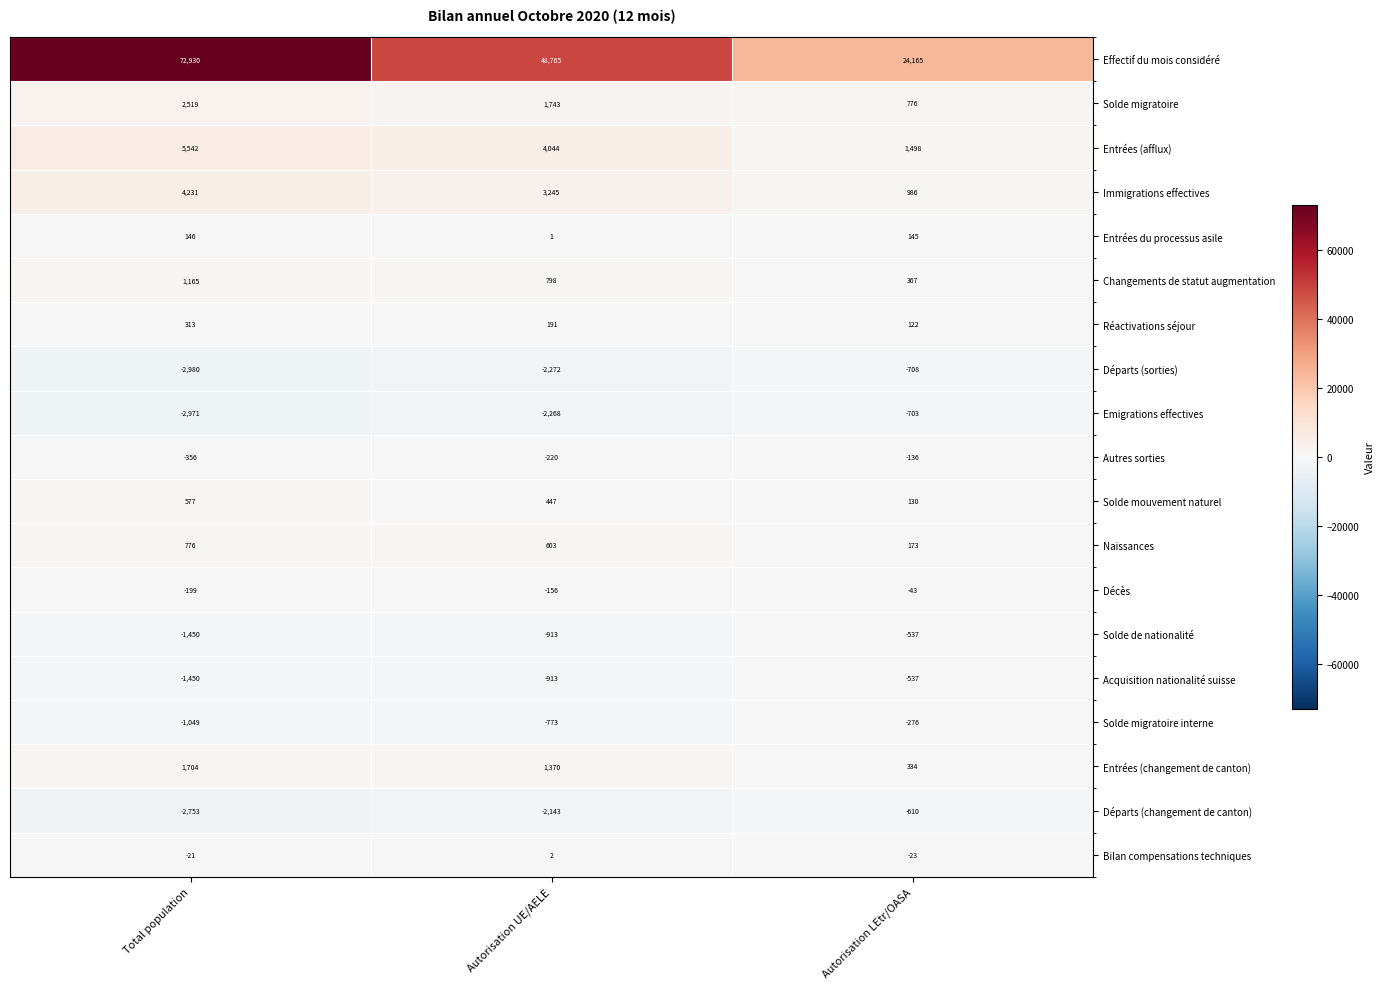

At which category does the chart reach its minimum across all series?

Total population